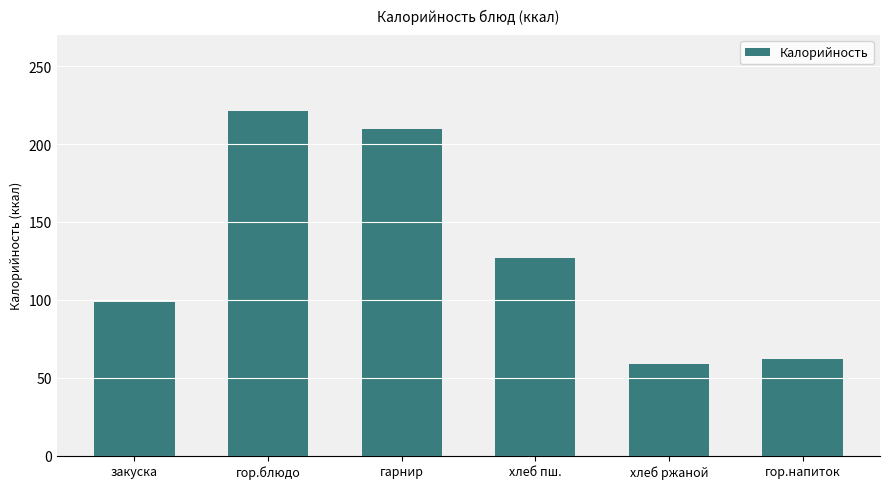

How many series are shown in this chart?

1